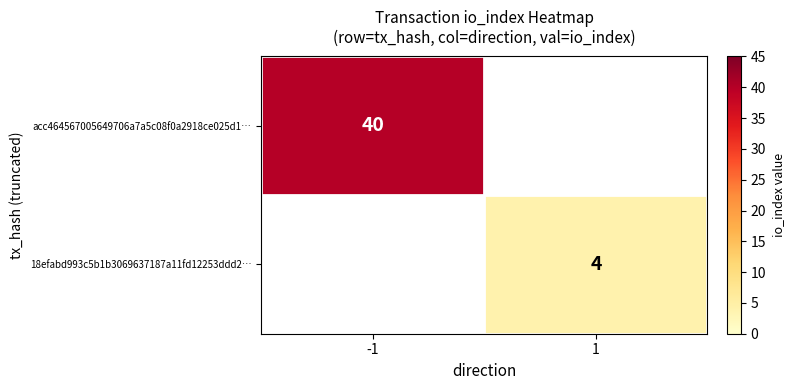

True or false: acc464567005649706a7a5c08f0a2918ce025d1… has a value of 40 at -1.

True